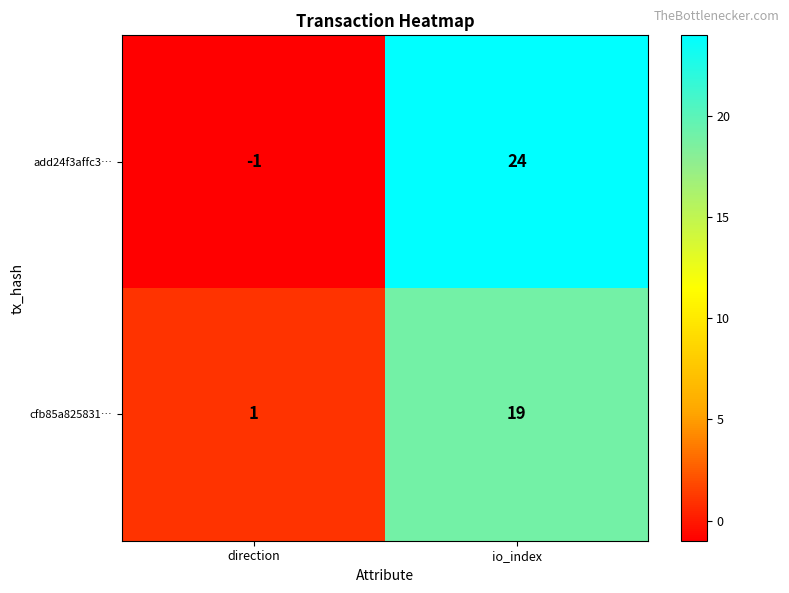

What is the difference between the cfb85a825831… values at direction and io_index?

18